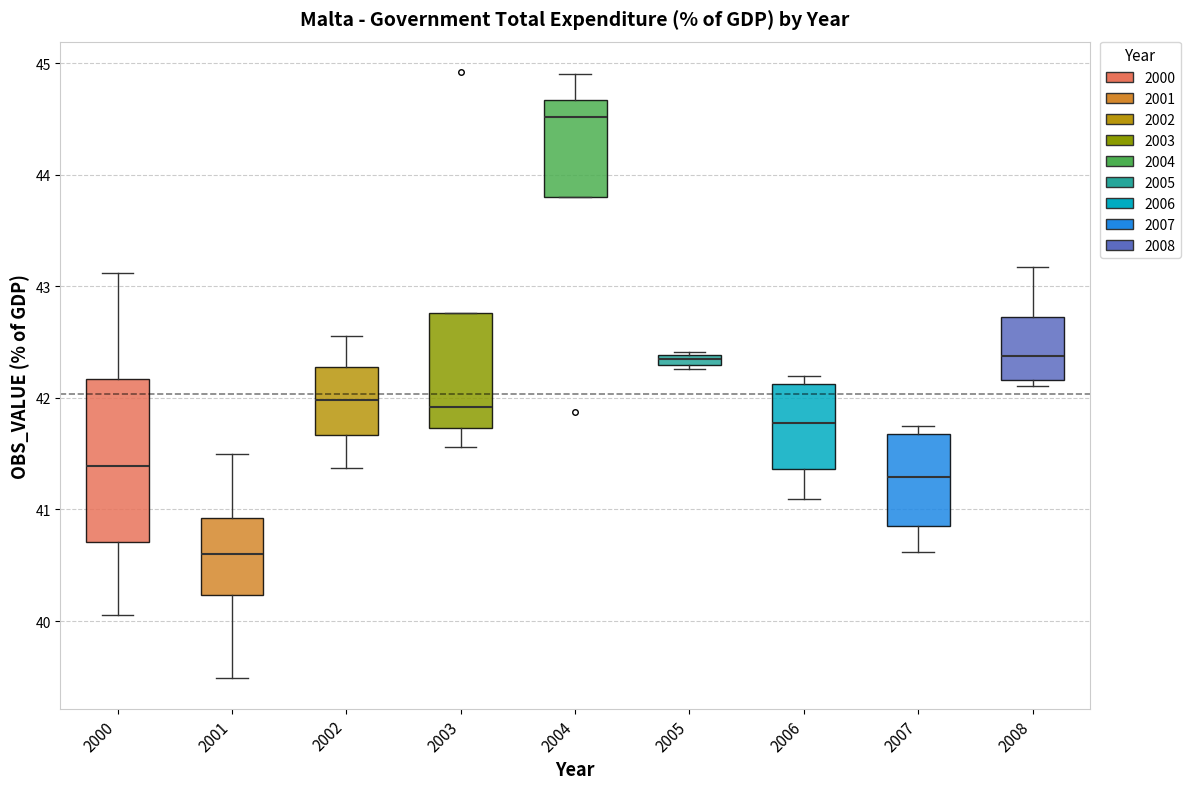

Which box is the tallest, from its lower edge to its upper edge?

2000